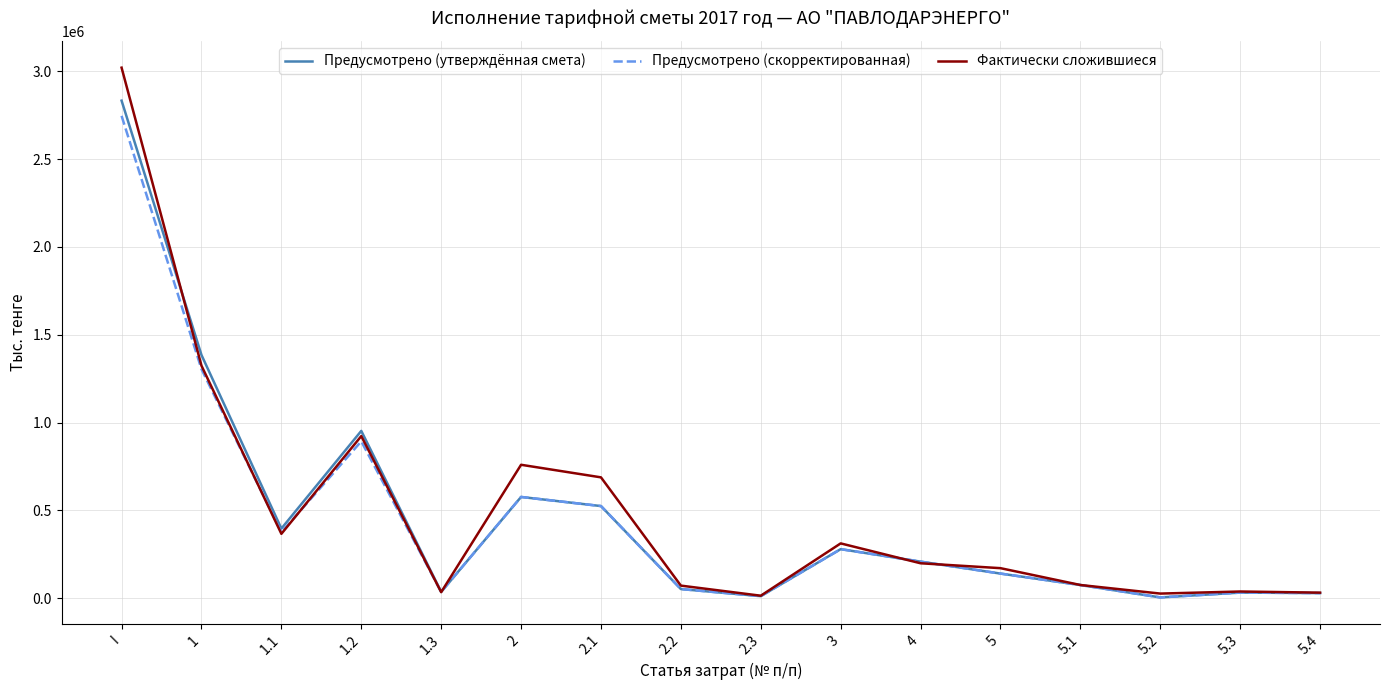

What is the total value across all series at 5?

451212.4